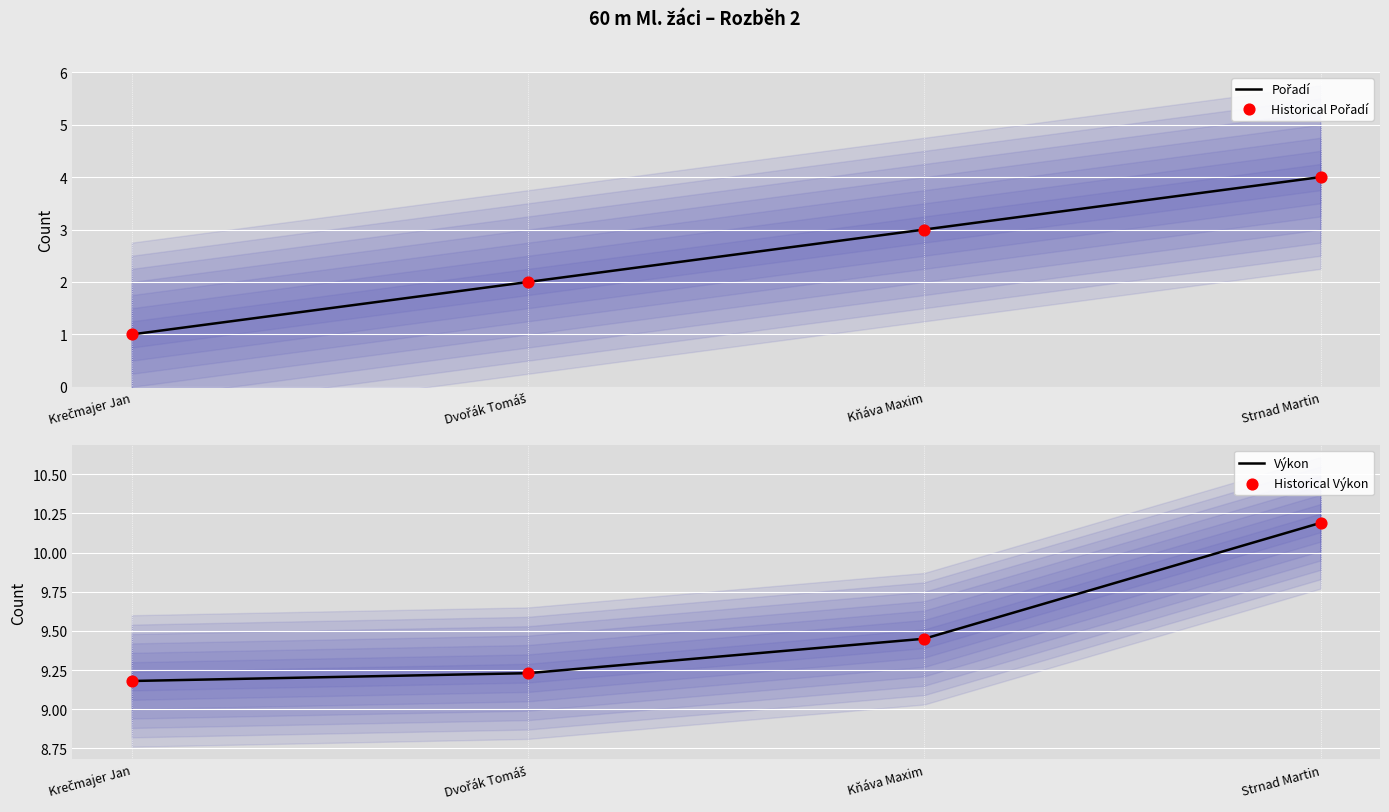

Which series contains the lowest Y value?

Pořadí